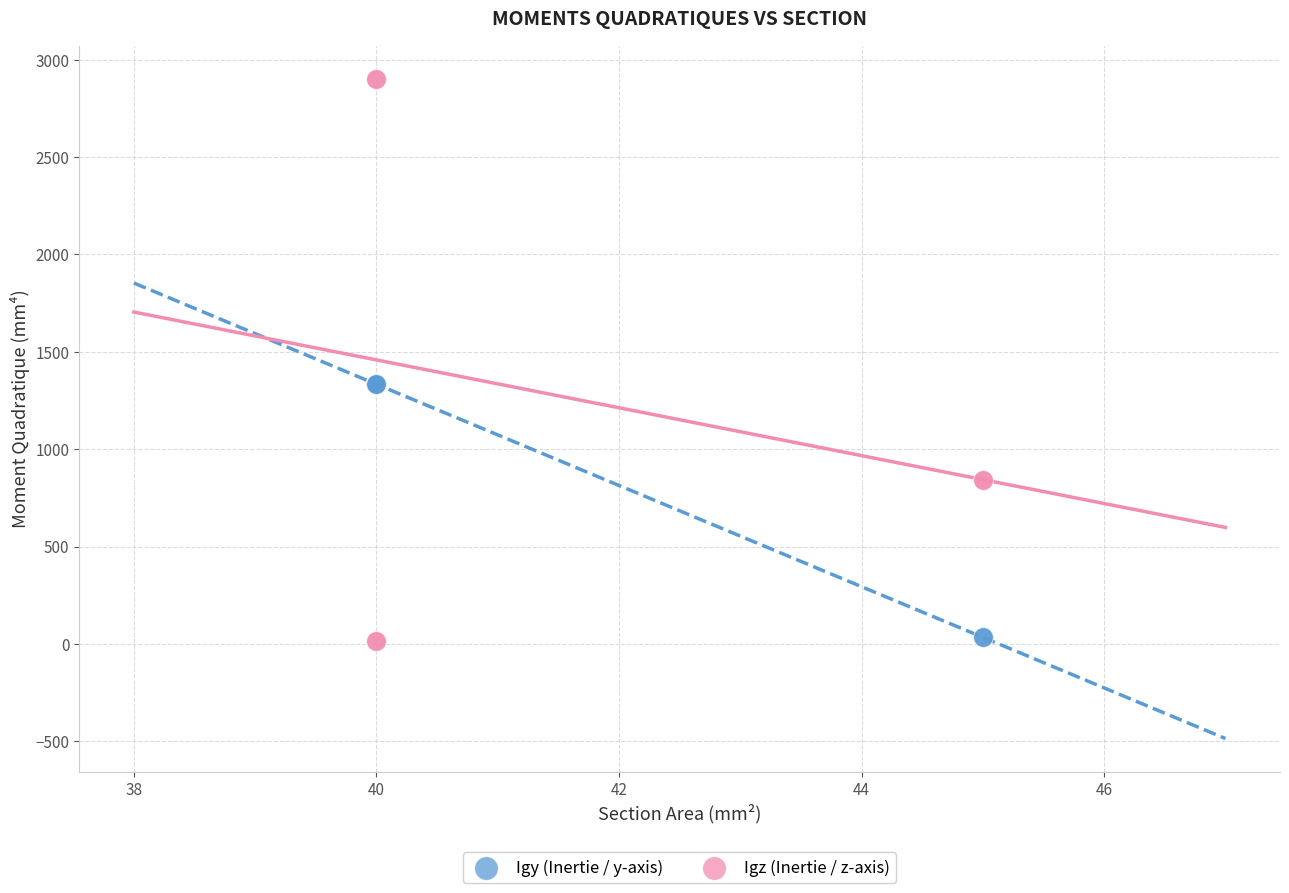

What are all the series names shown in the legend?

Igy (Inertie / y-axis), Igz (Inertie / z-axis)